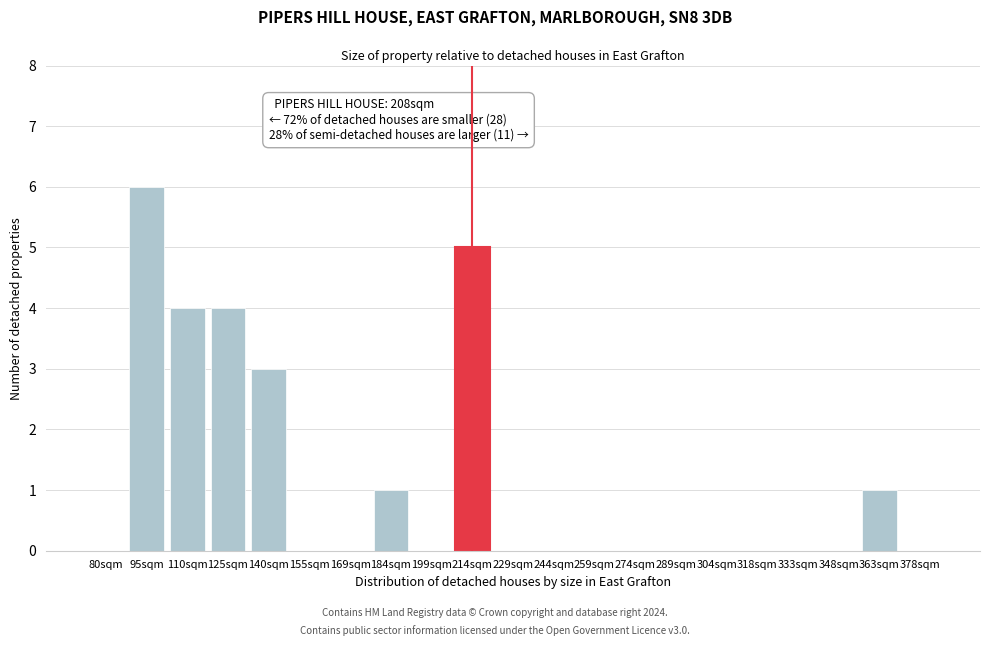

Reading left to right, list all the values displayed in this chart.

80sqm=0	95sqm=6	110sqm=4	125sqm=4	140sqm=3	155sqm=0	169sqm=0	184sqm=1	199sqm=0	214sqm=5	229sqm=0	244sqm=0	259sqm=0	274sqm=0	289sqm=0	304sqm=0	318sqm=0	333sqm=0	348sqm=0	363sqm=1	378sqm=0